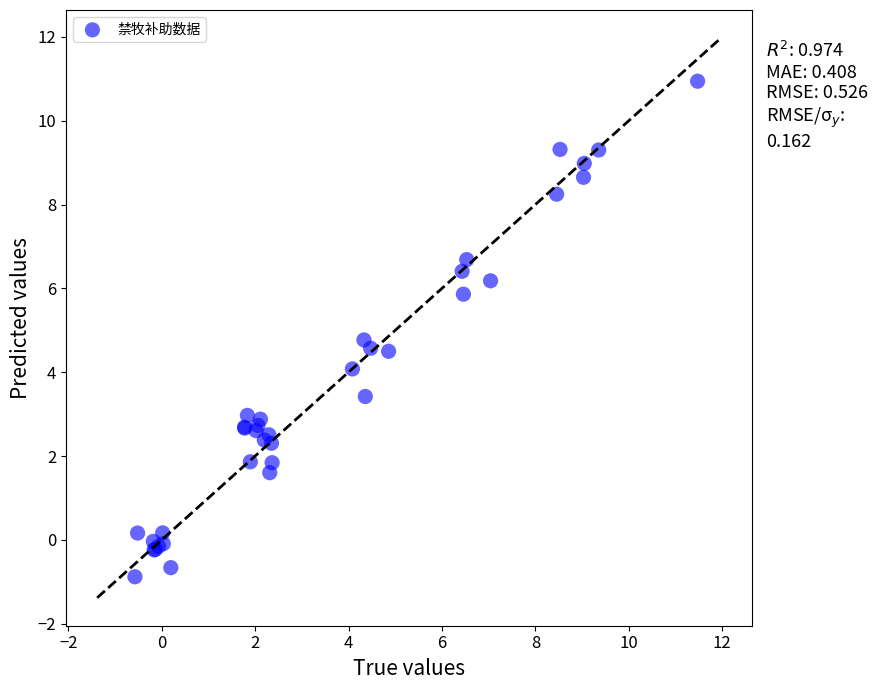

What Y value in the scatter plot is closest to 5?

4.8